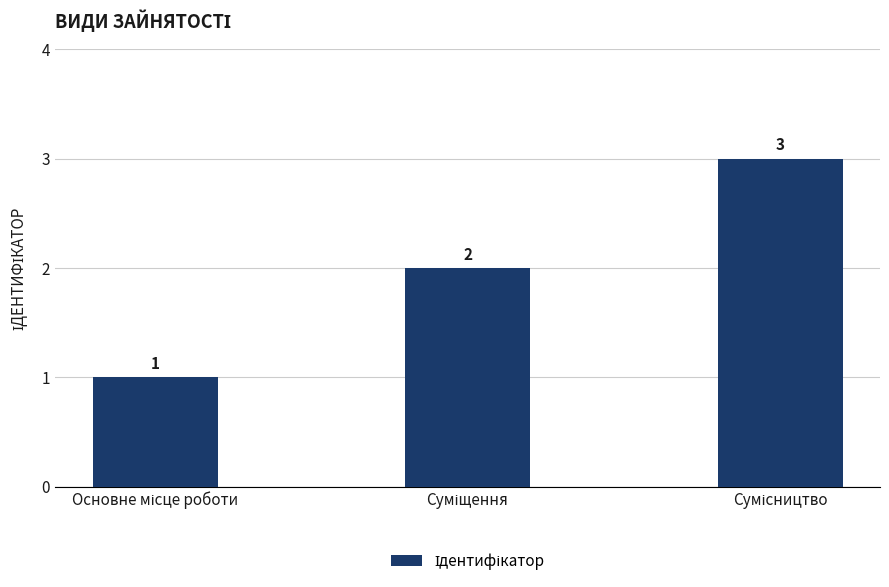

What is the greatest value displayed?

3